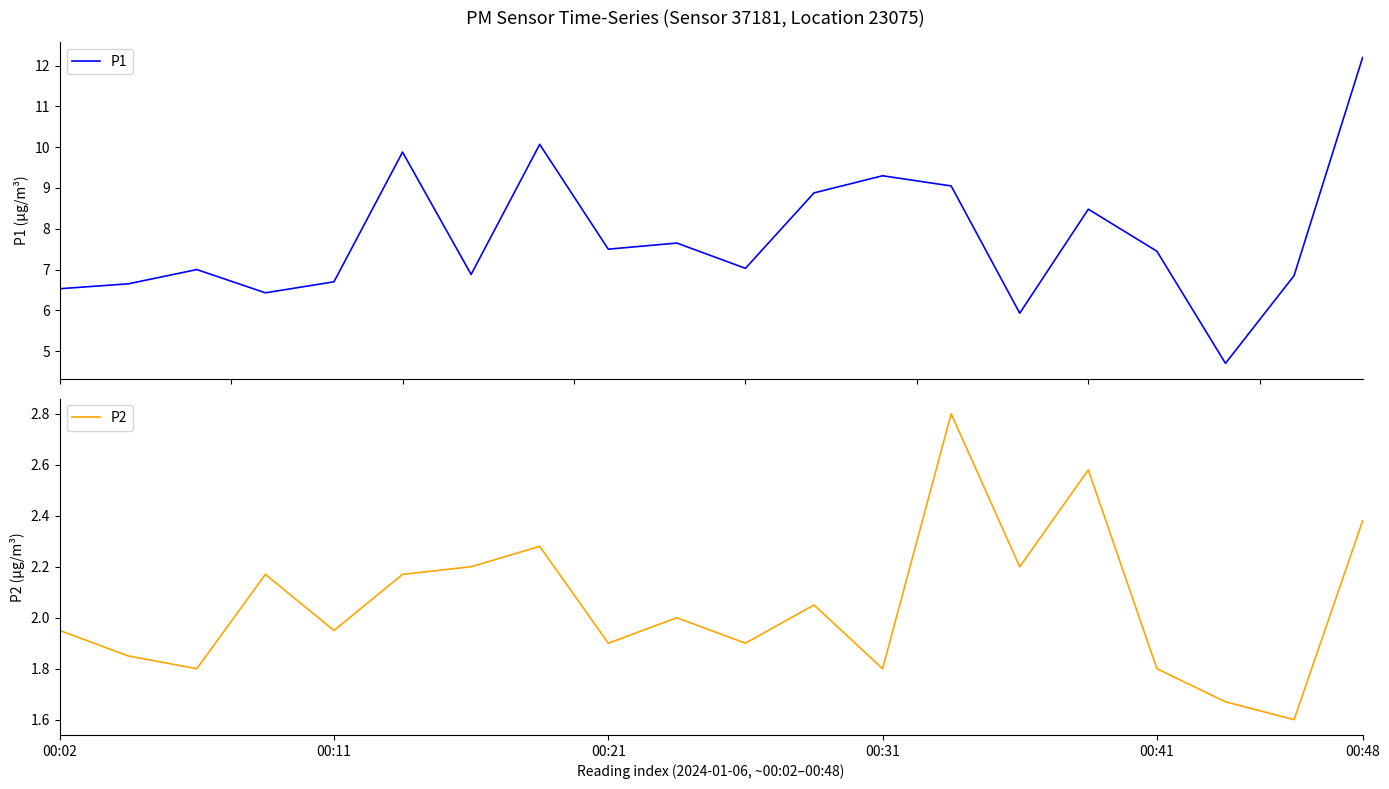

True or false: P1 and P2 cross at least once.

False